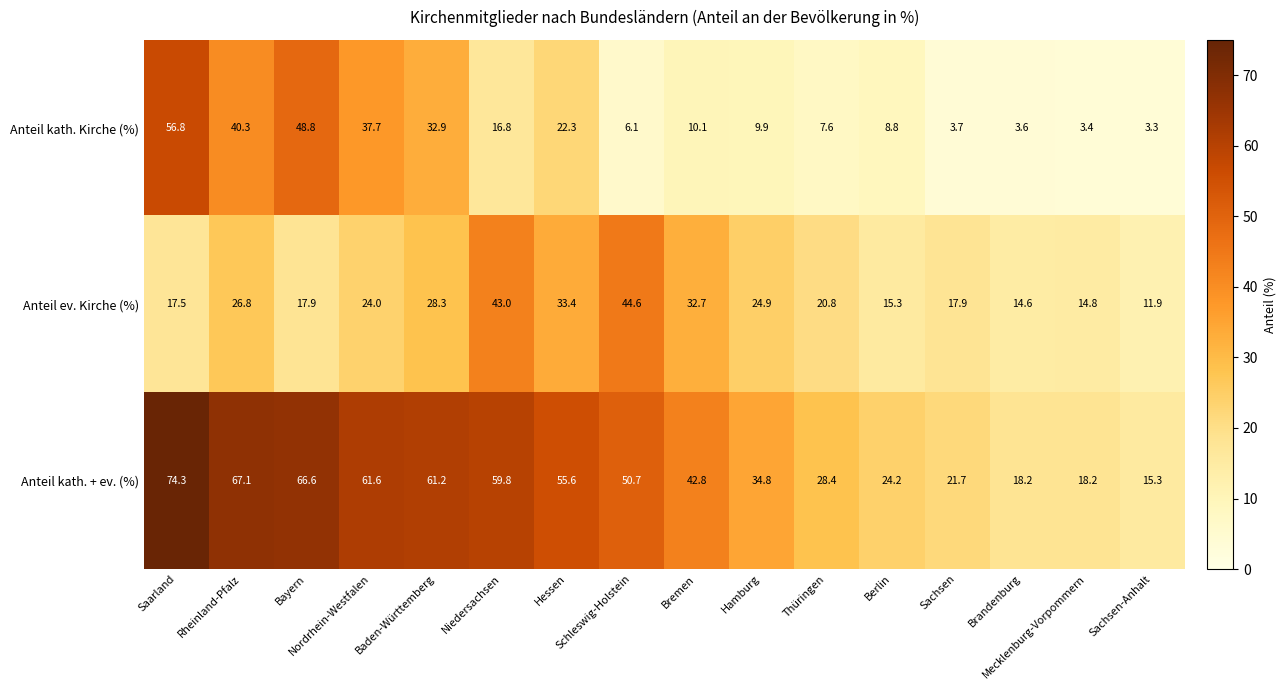

Which series has the largest range (max minus min)?

Anteil kath. + ev. (%)